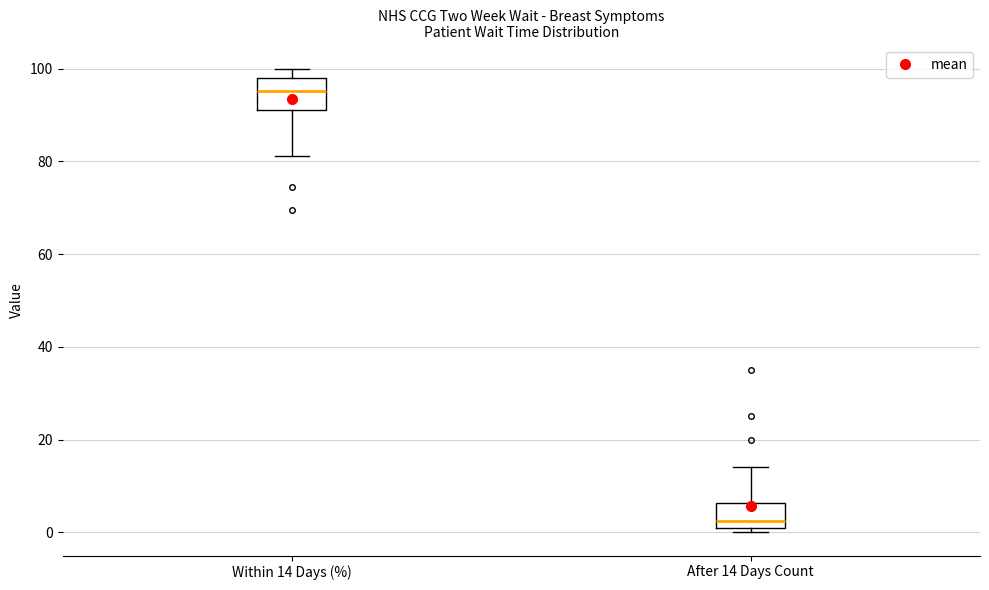

Where is the upper edge of the box for After 14 Days Count on the y-axis? The values are not printed on the chart, so give them approximately, as read against the axis.

6